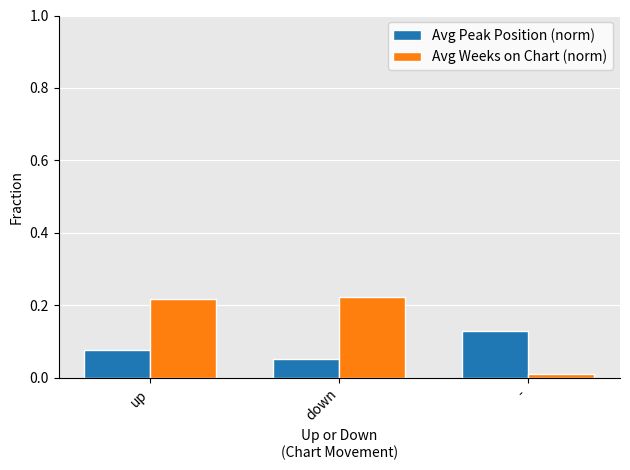

Which label corresponds to the smallest value in the chart?

-